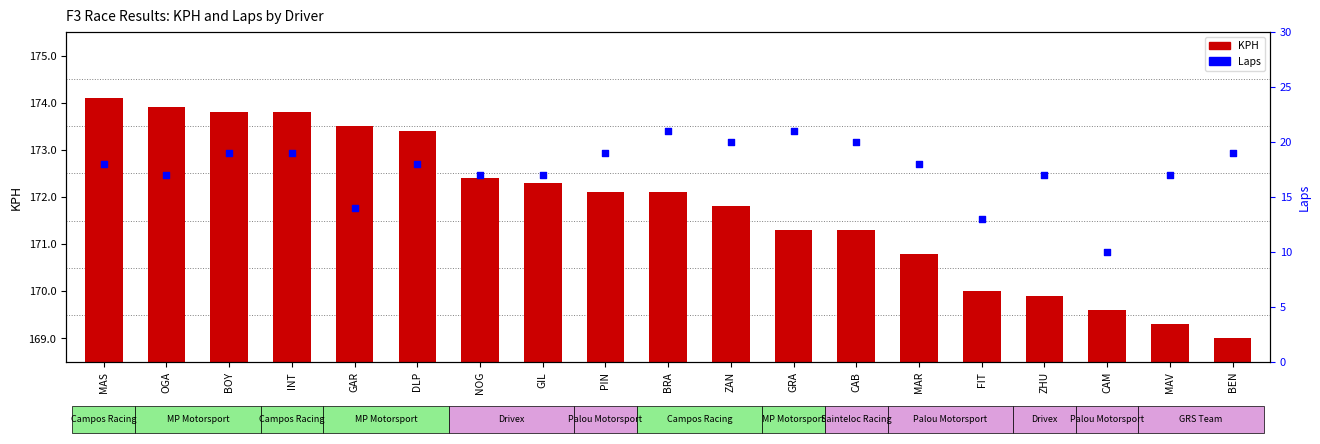

Which series reaches the minimum Y coordinate?

Laps